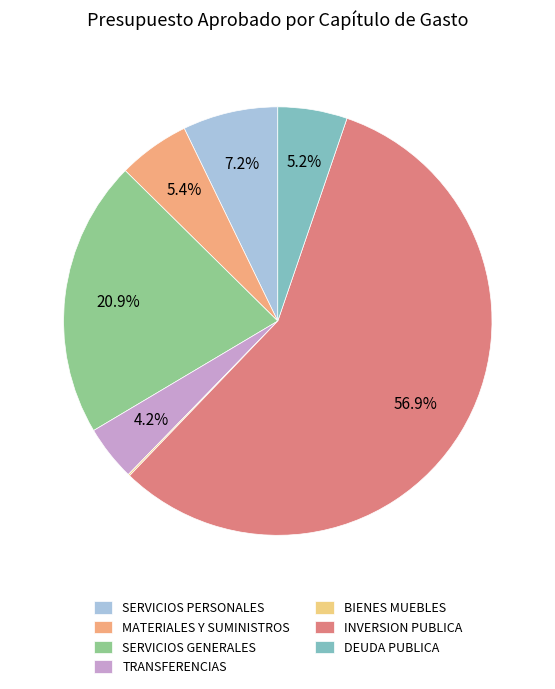

What percentage is the SERVICIOS GENERALES slice, to the nearest percent?

21%